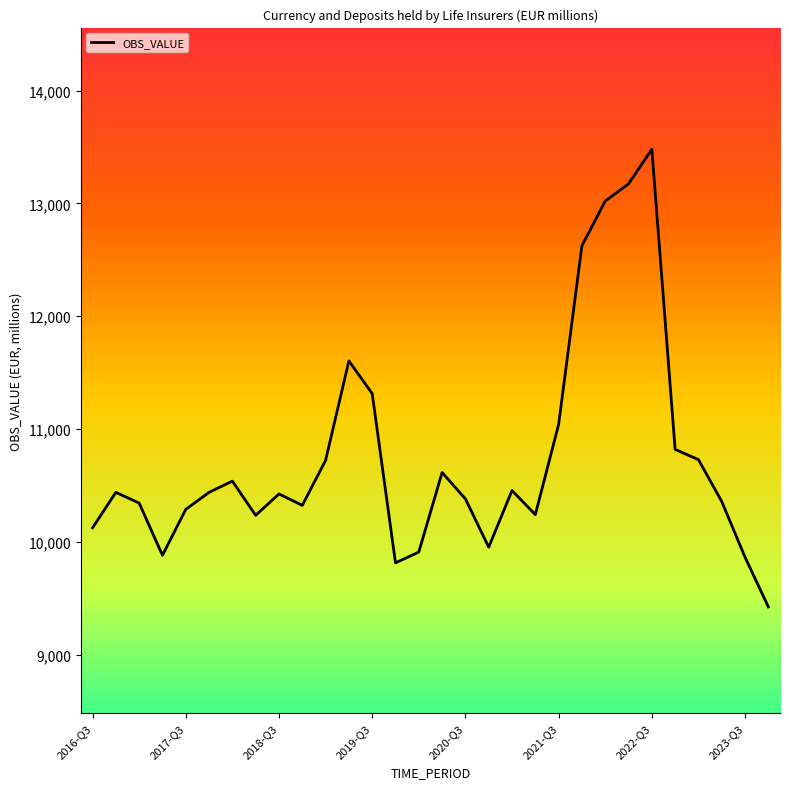

What is the difference between the maximum and minimum values?

4054.2